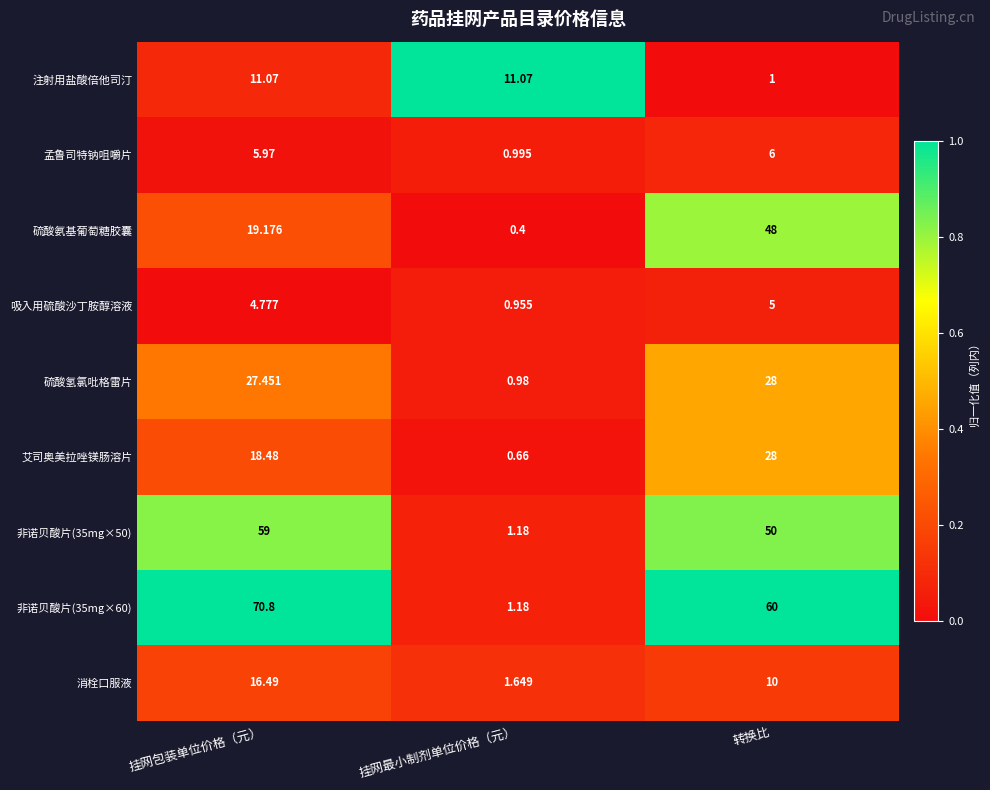

Which series changed the most between 挂网包装单位价格（元） and 转换比?

硫酸氨基葡萄糖胶囊